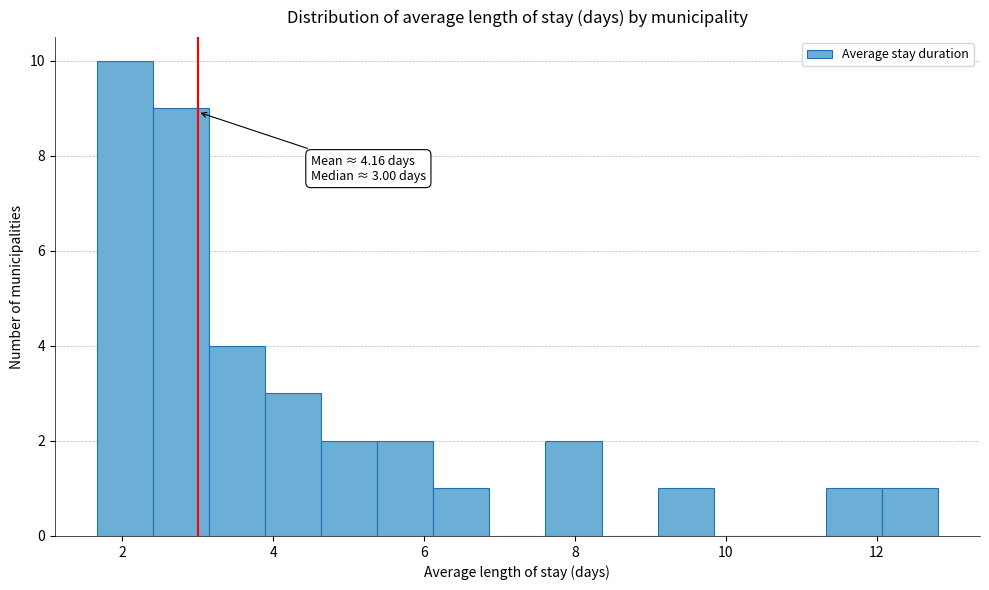

Read against the x-axis, roughly where is the centre of the tallest bar?

2.0